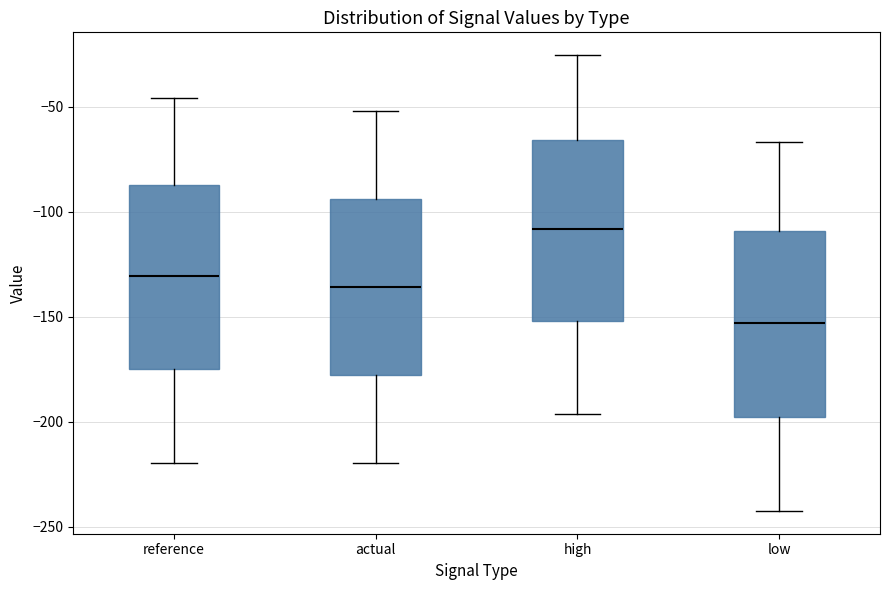

Reading left to right, transcribe this box plot: for each box, give where its median line is, the range the box spans, and where its two whiskers end, as read against the y-axis. The values are not printed on the chart, so give them approximately, as read against the axis.

reference: median -130, box -175 to -85, whiskers -220 to -45
actual: median -135, box -180 to -95, whiskers -220 to -50
high: median -110, box -150 to -65, whiskers -195 to -25
low: median -155, box -200 to -110, whiskers -240 to -65